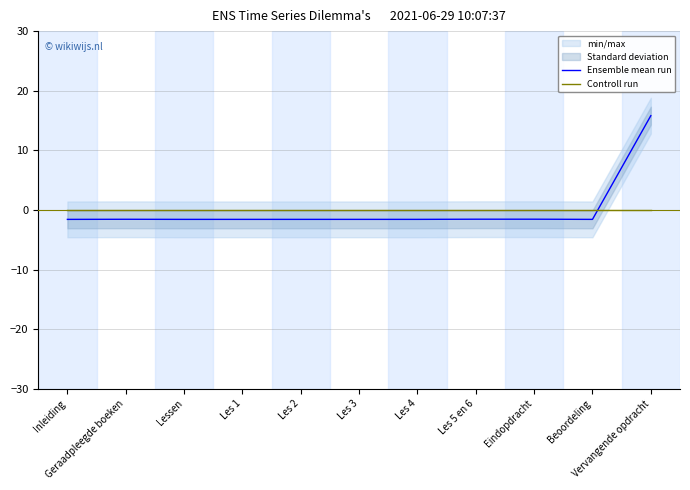

What is the spread (max minus min) of values at Les 2?

1.6